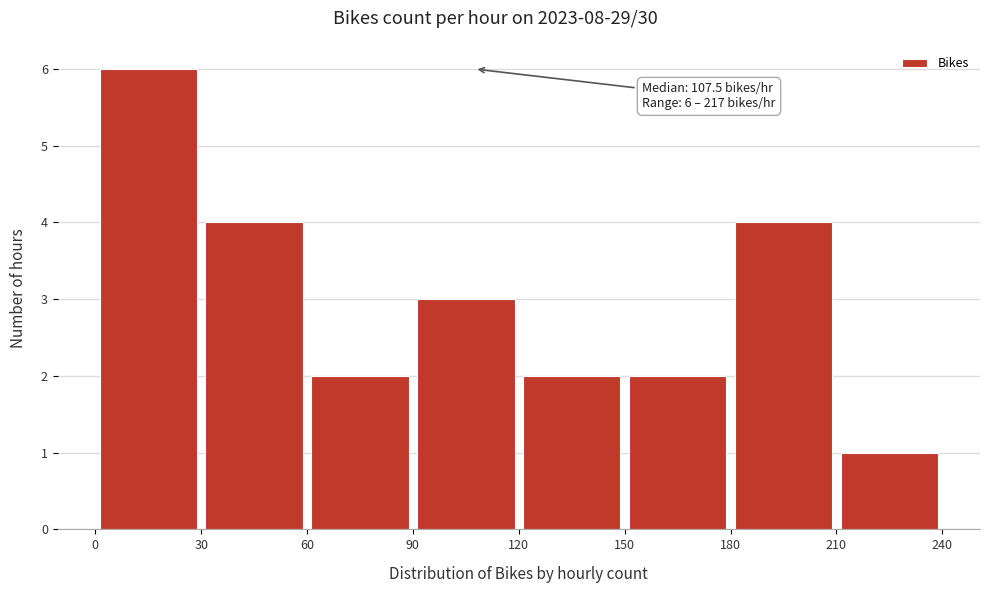

Over which range of the x-axis is the bar tallest?

0 to 30